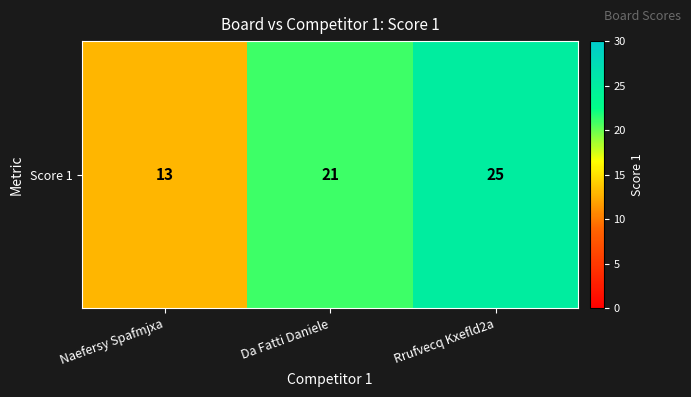

The chart shows a value of 21 at Da Fatti Daniele. True or false?

True